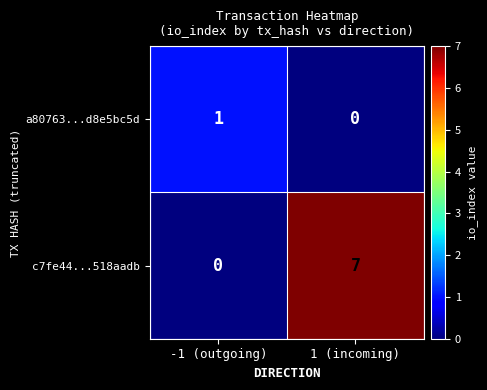

Which series changed the most between -1 (outgoing) and 1 (incoming)?

c7fe44...518aadb